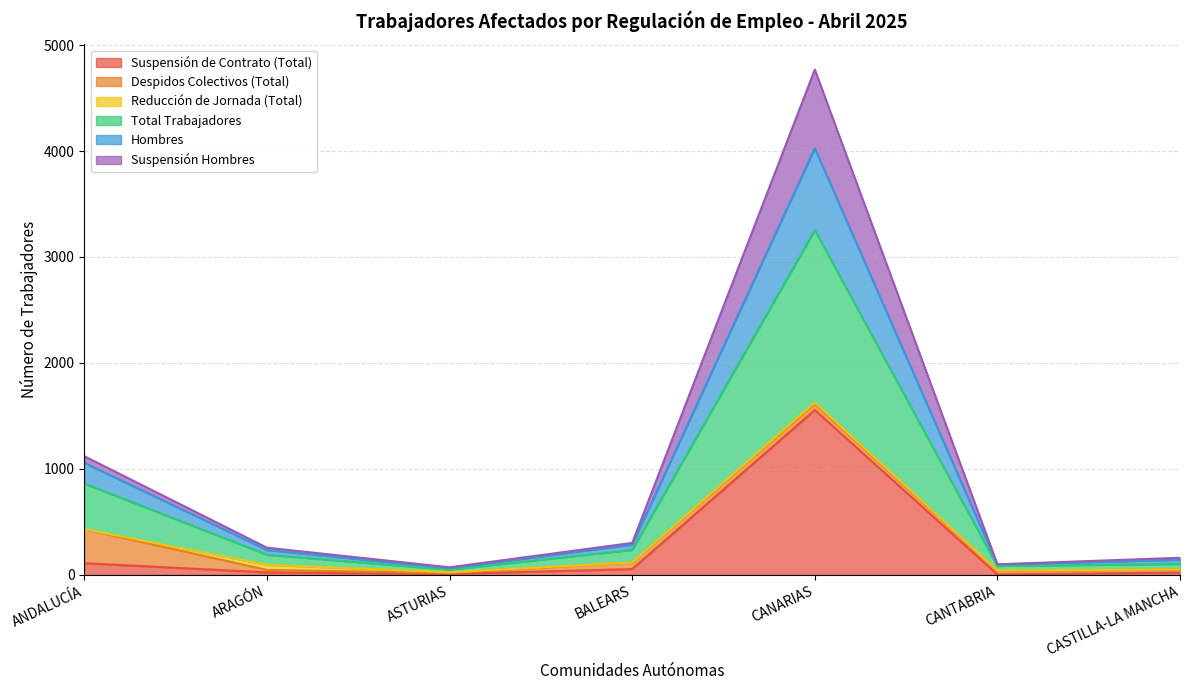

Where is Total Trabajadores nearest to the value 826?

ANDALUCÍA